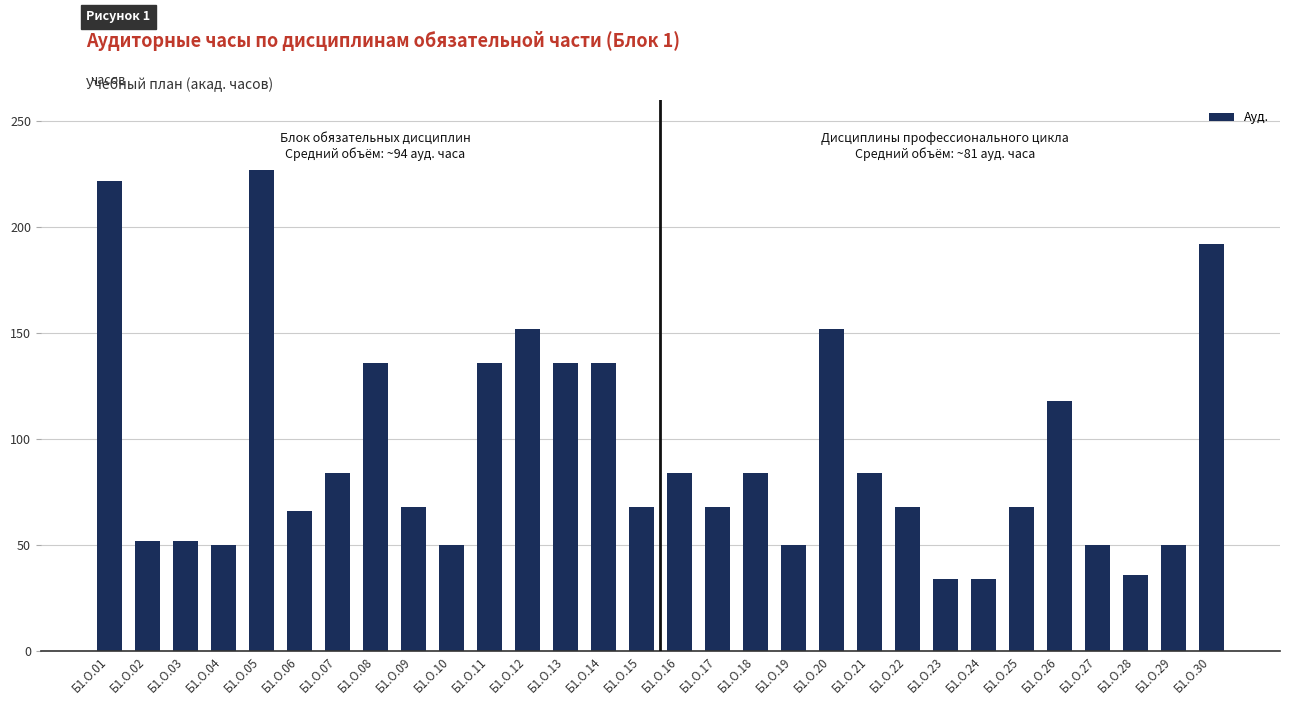

What is the difference between the maximum and minimum values?

193